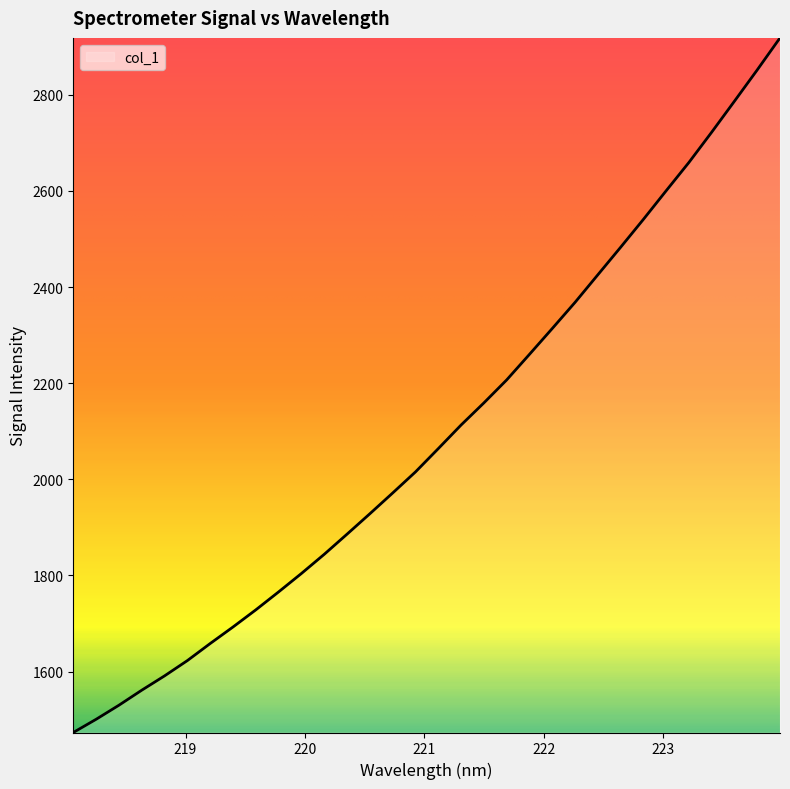

What is the difference between the maximum and minimum values?

1445.3